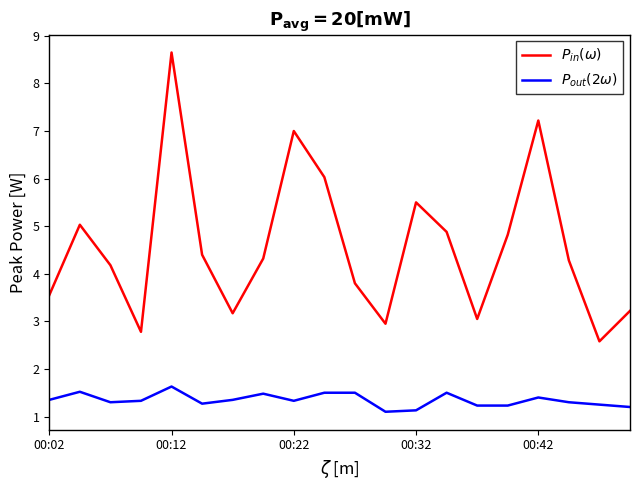

Which series has the widest spread of values?

$P_{in}(\omega)$